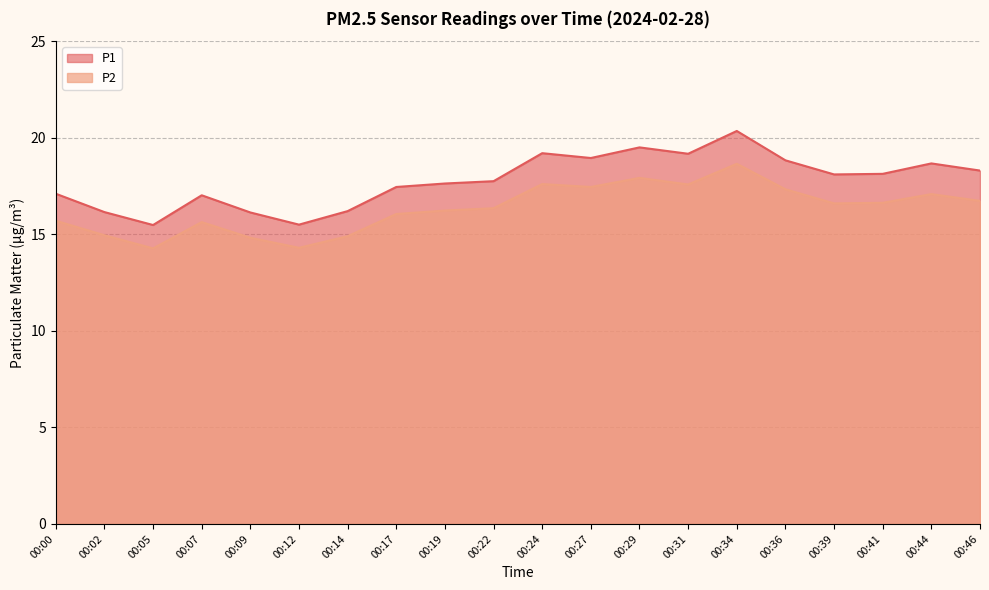

Between 00:00 and 00:27, which series saw the biggest shift?

P1